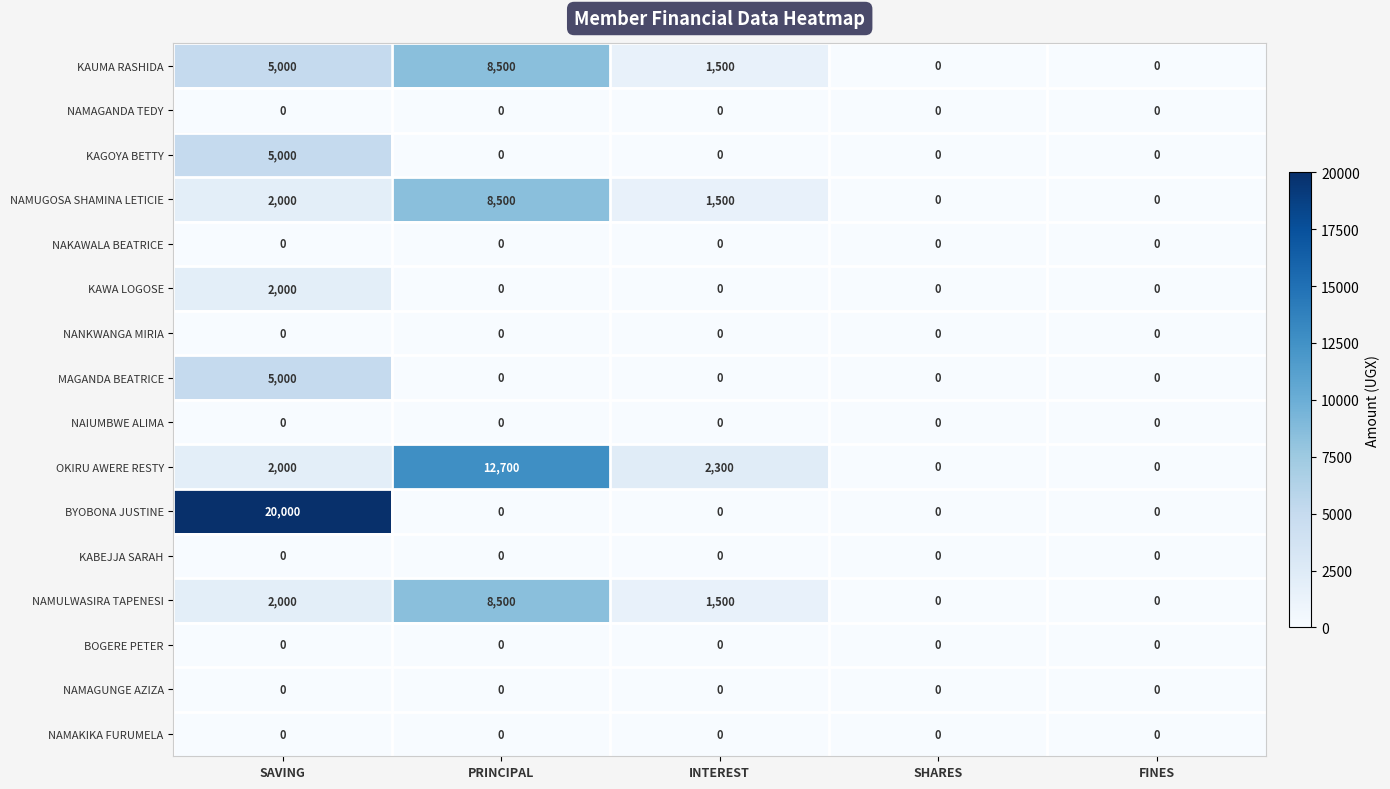

At how many categories does at least one series exceed 13161?

1